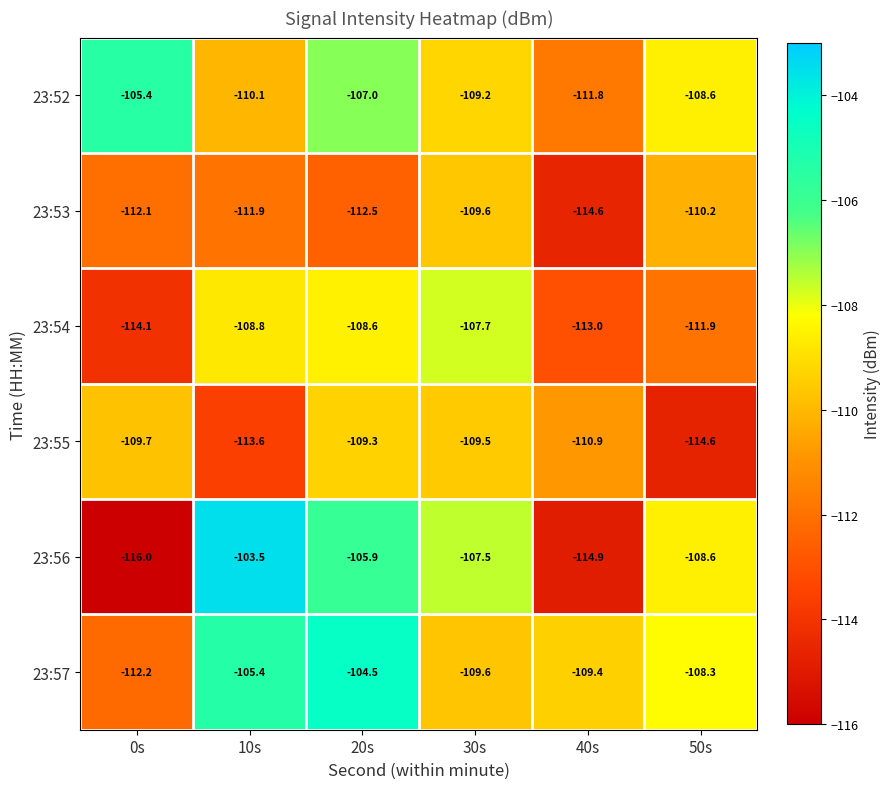

How many series are shown in this chart?

6